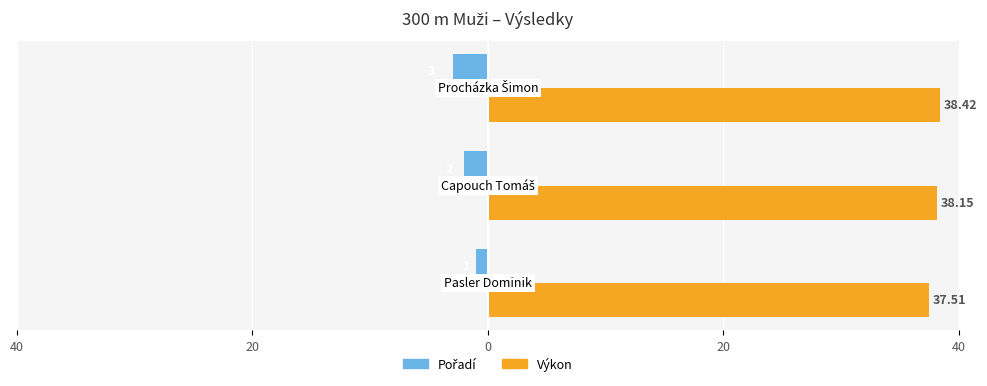

What is the value of the Pořadí bar at the 2nd from the left?

2.0